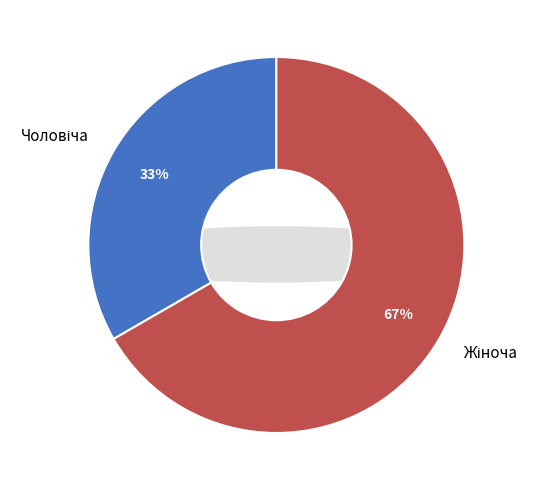

How many slices are in this pie chart?

2